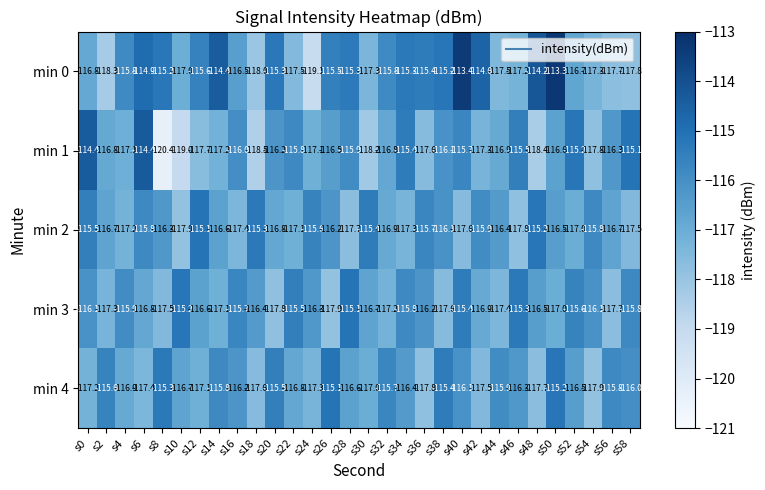

What is the total value across all series at s4?

-582.9